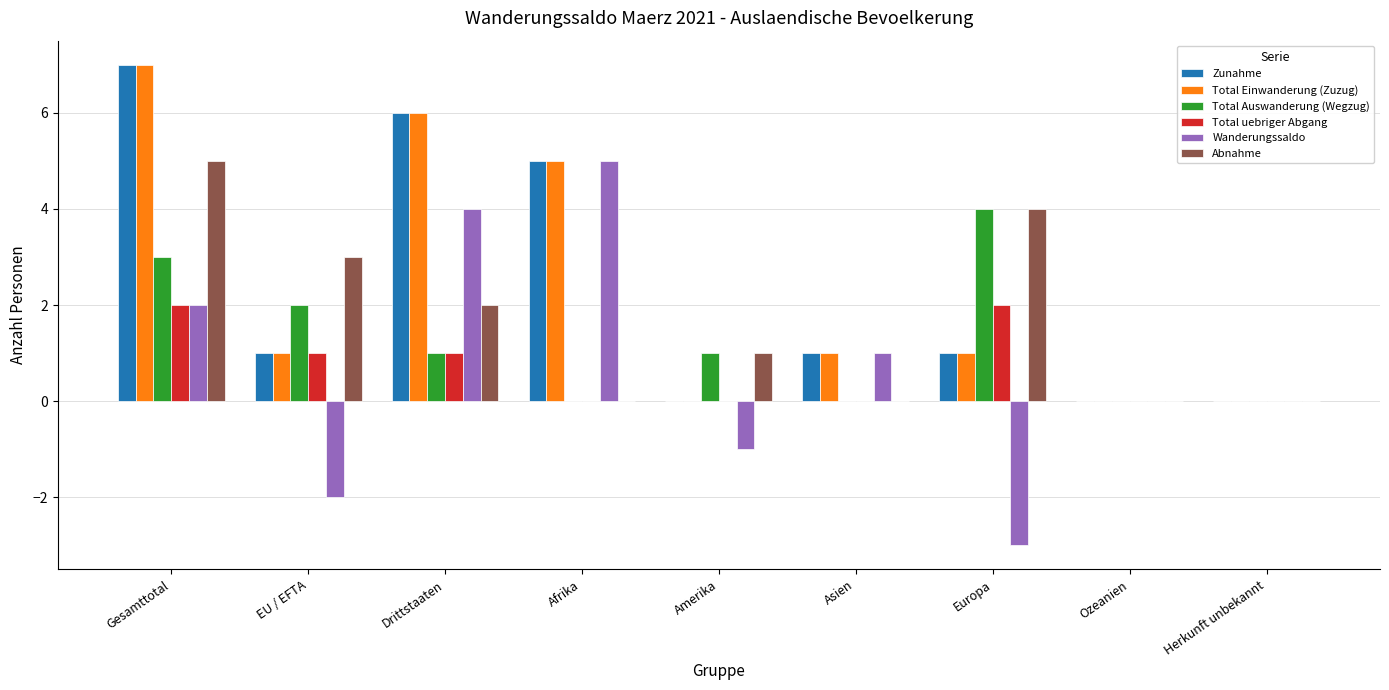

What is the greatest value displayed?

7